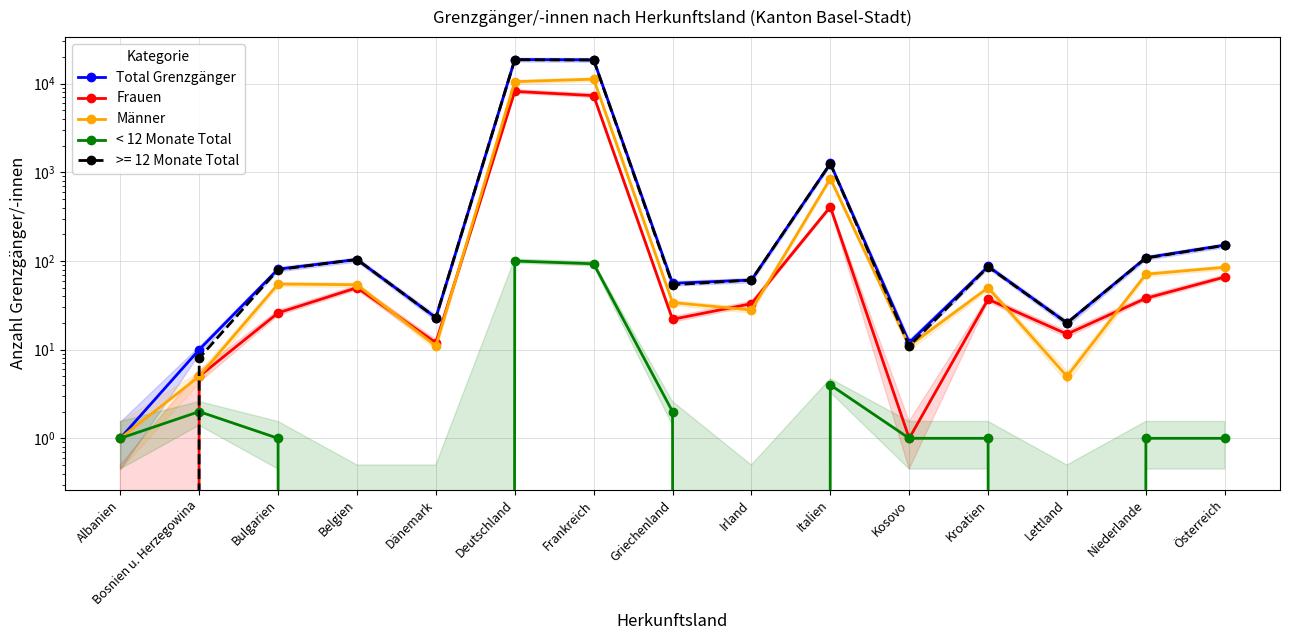

Between Frankreich and Griechenland, which series saw the biggest shift?

Total Grenzgänger